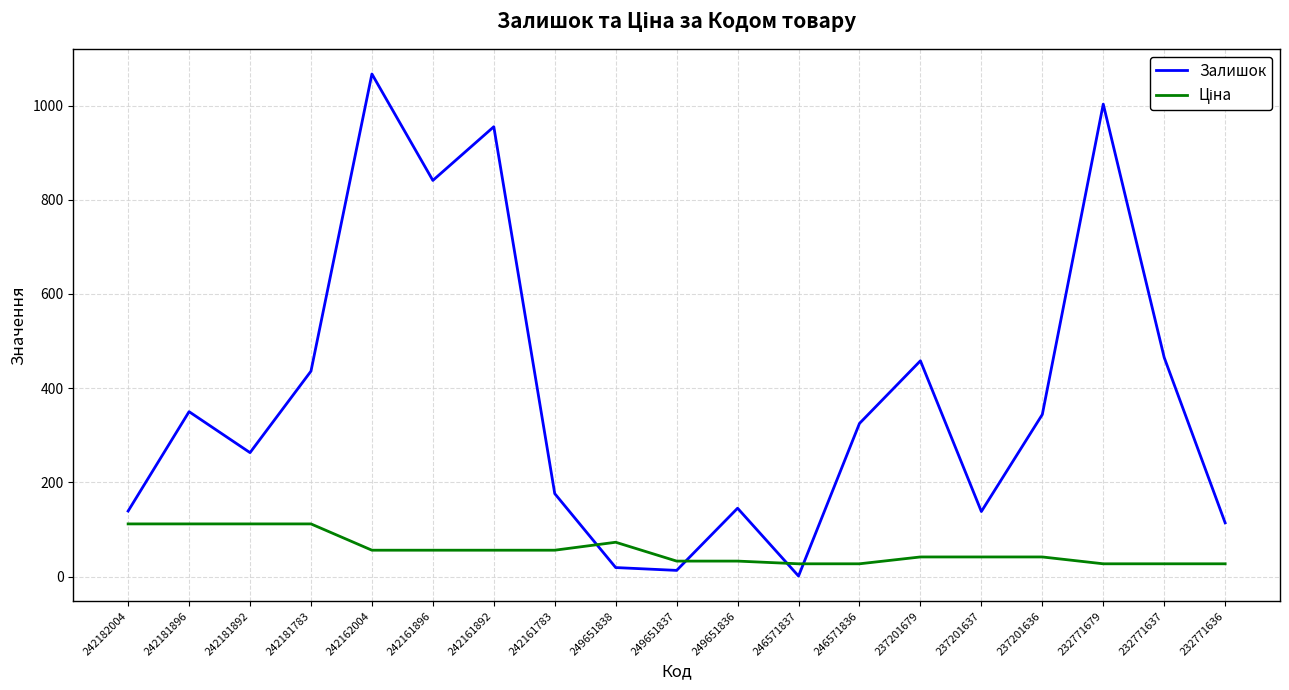

Is it true that Залишок equals 325.0 at 246571836?

True